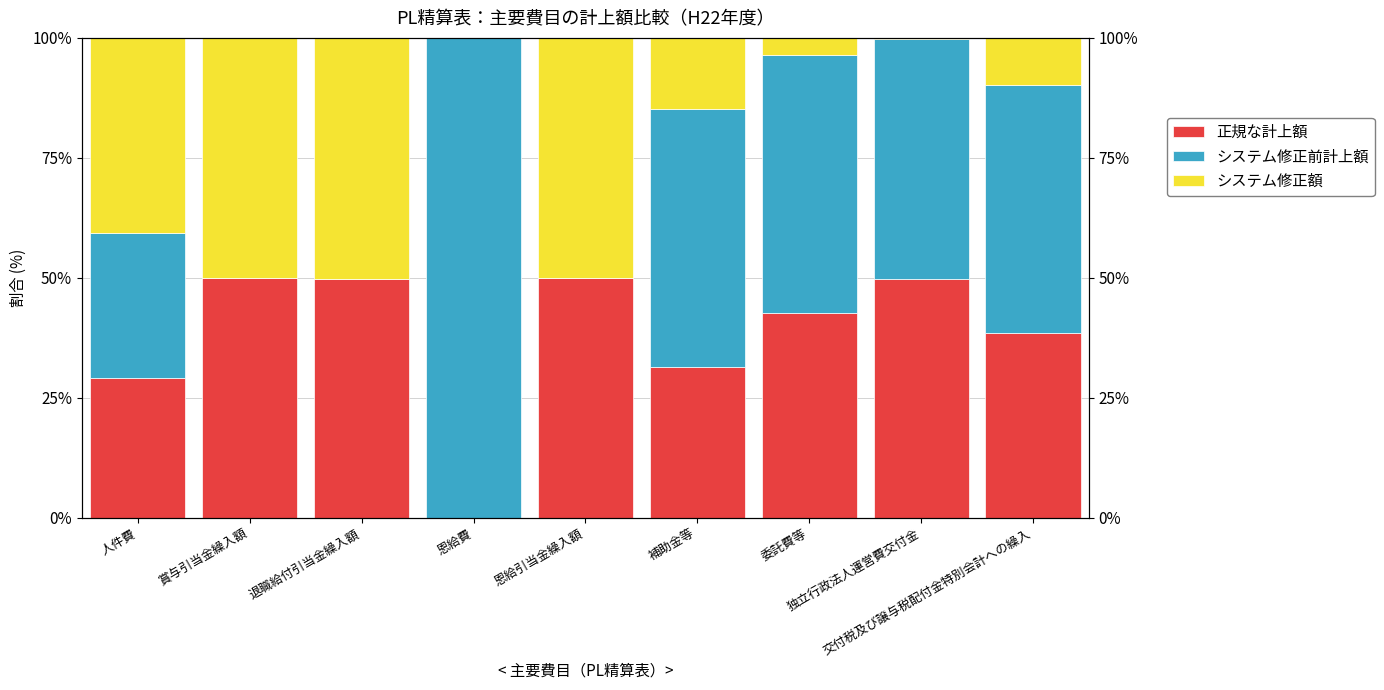

Reading left to right, list all the values displayed in this chart.

正規な計上額: 人件費=29.2	賞与引当金繰入額=50.0	退職給付引当金繰入額=49.8	恩給費=0.0	恩給引当金繰入額=50.0	補助金等=31.5	委託費等=42.6	独立行政法人運営費交付金=49.7	交付税及び譲与税配付金特別会計への繰入=38.4
システム修正前計上額: 人件費=30.3	賞与引当金繰入額=0.0	退職給付引当金繰入額=0.0	恩給費=99.9	恩給引当金繰入額=0.0	補助金等=53.8	委託費等=53.9	独立行政法人運営費交付金=50.0	交付税及び譲与税配付金特別会計への繰入=51.9
システム修正額: 人件費=40.6	賞与引当金繰入額=50.0	退職給付引当金繰入額=50.2	恩給費=0.1	恩給引当金繰入額=50.0	補助金等=14.8	委託費等=3.5	独立行政法人運営費交付金=0.3	交付税及び譲与税配付金特別会計への繰入=9.8